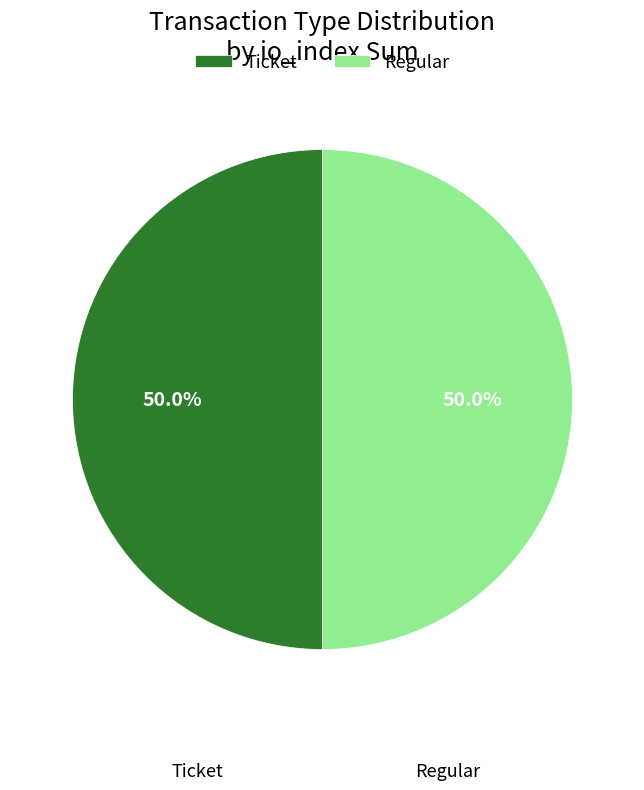

Combined, what portion of the pie is Ticket and Regular?

100.0%